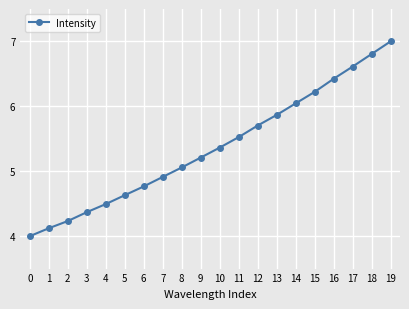

Rank the categories by value from lowest to highest.

0, 1, 2, 3, 4, 5, 6, 7, 8, 9, 10, 11, 12, 13, 14, 15, 16, 17, 18, 19